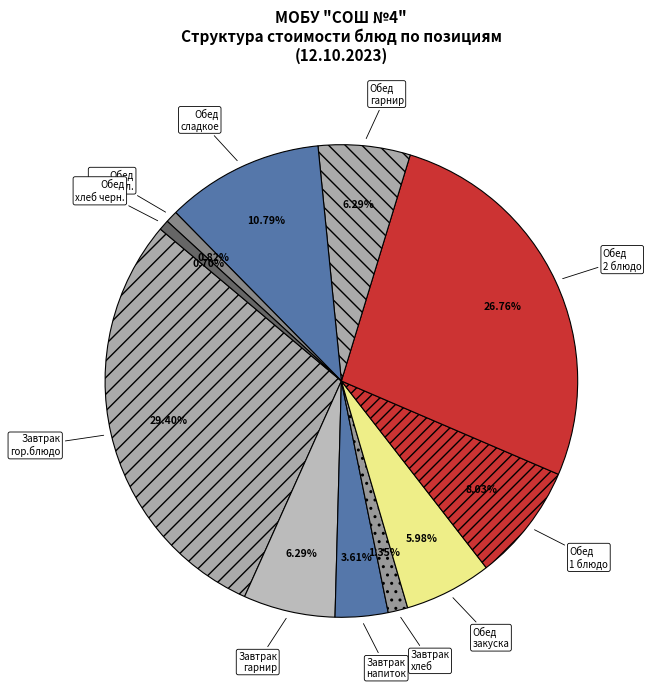

To the nearest percent, what is the difference between the largest and smallest slice percentages?

29%